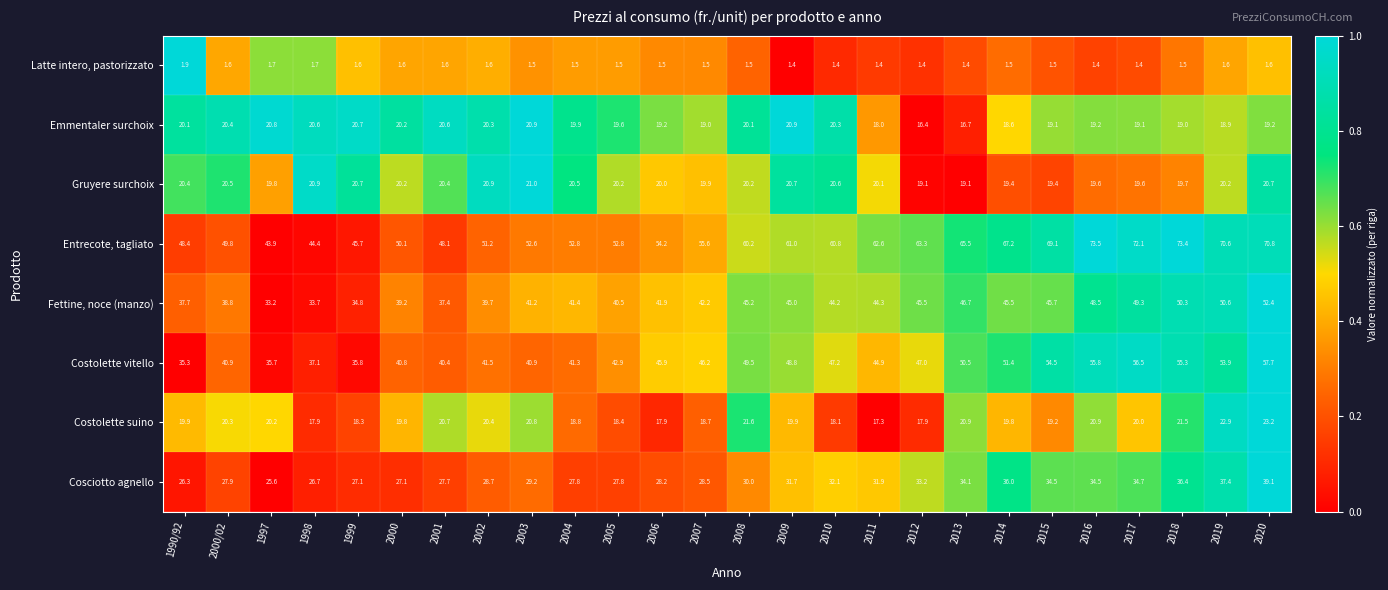

At which category is the sum across all series the highest?

2020